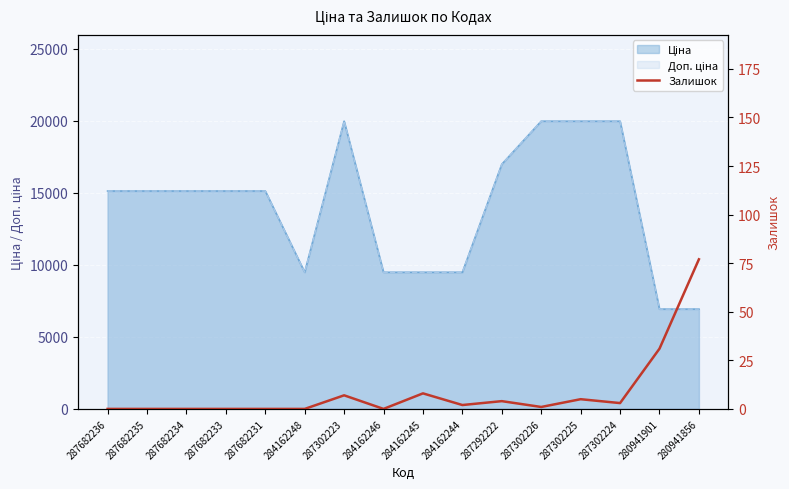

Is it true that the value at 287302224 is 5?

False